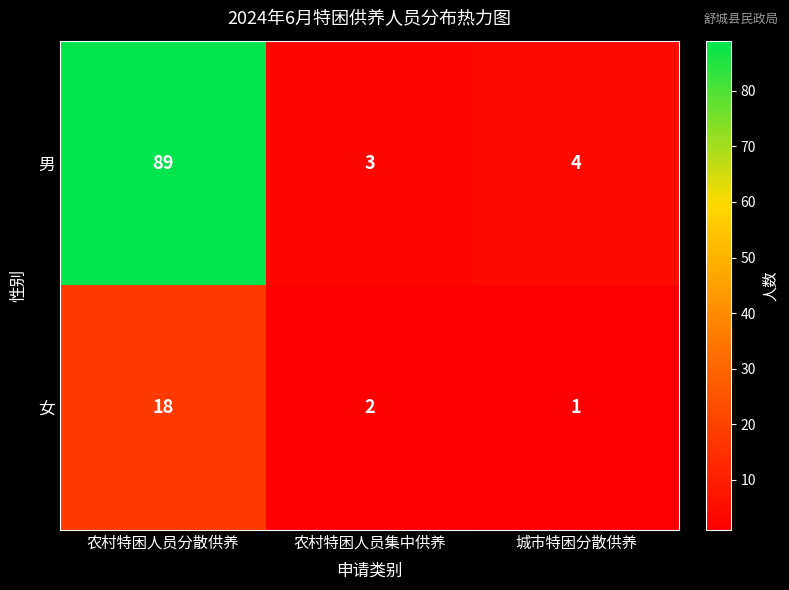

The value of 男 at 城市特困分散供养 is 4. True or false?

True